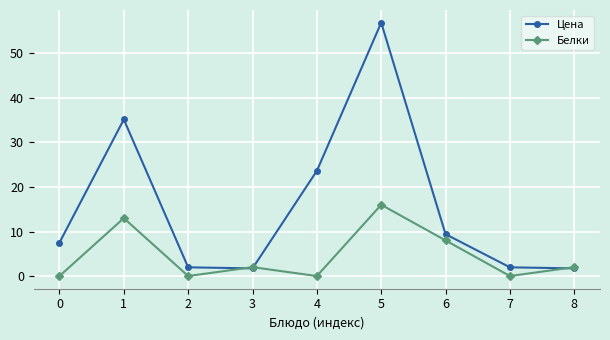

How many intersections are there between Белки and Цена?

3